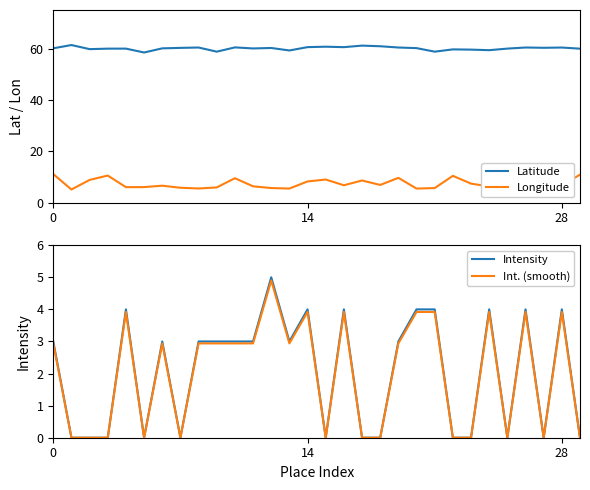

What are all the series names shown in the legend?

Latitude, Longitude, Intensity, Int. (smooth)